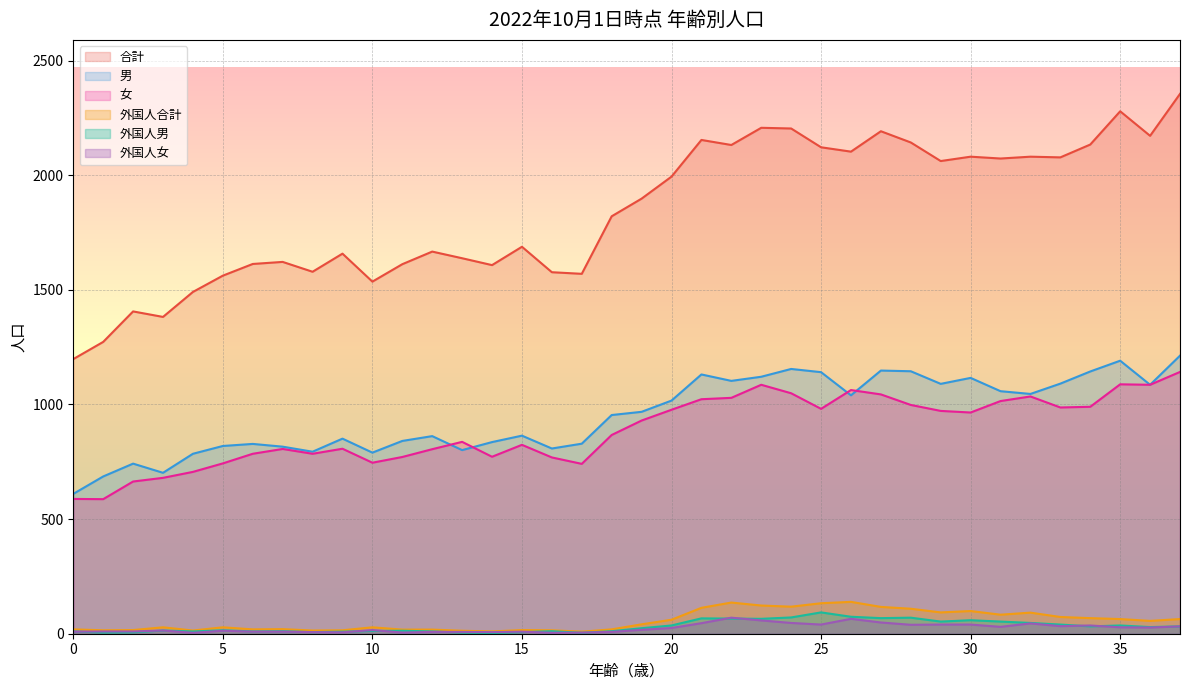

At how many categories does at least one series exceed 902?

38